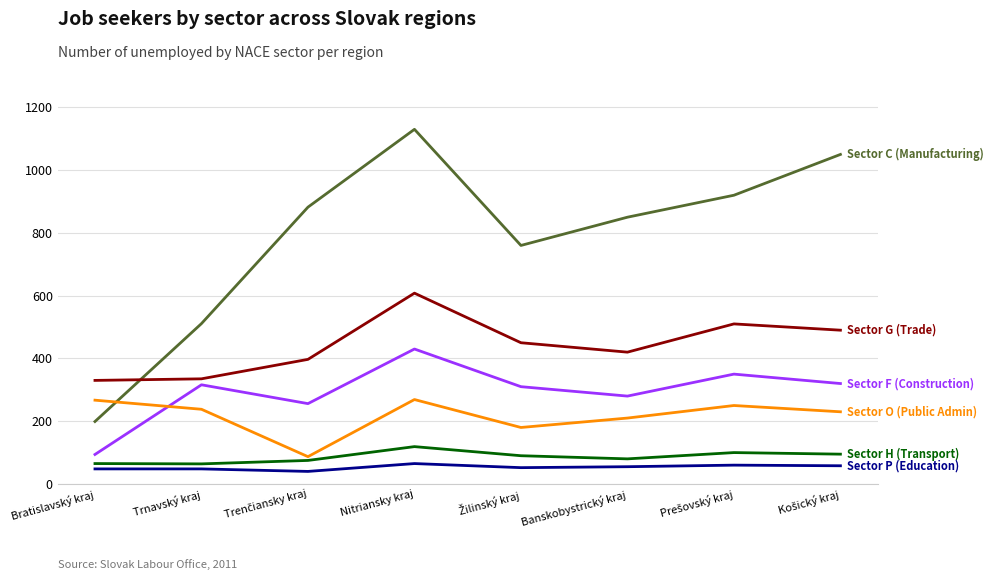

At which category does the chart reach its peak across all series?

Nitriansky kraj